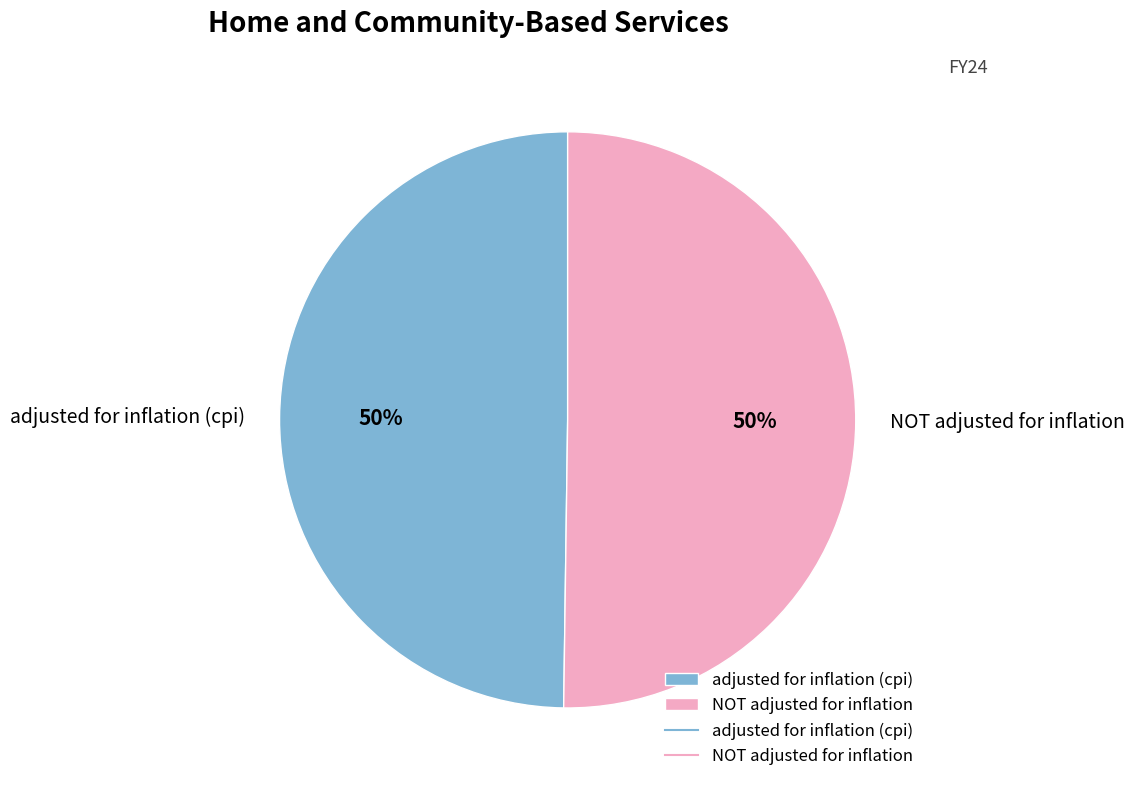

What percentage is the NOT adjusted for inflation slice, to the nearest percent?

50%